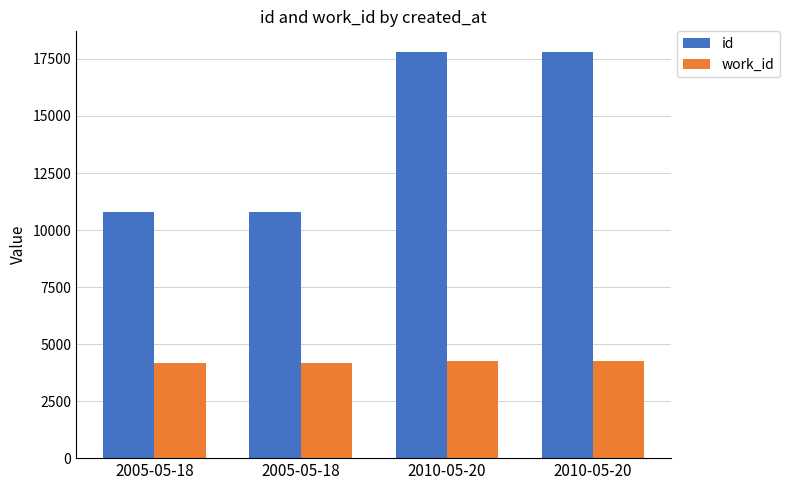

The value of work_id at 2010-05-20 is 1139. True or false?

False